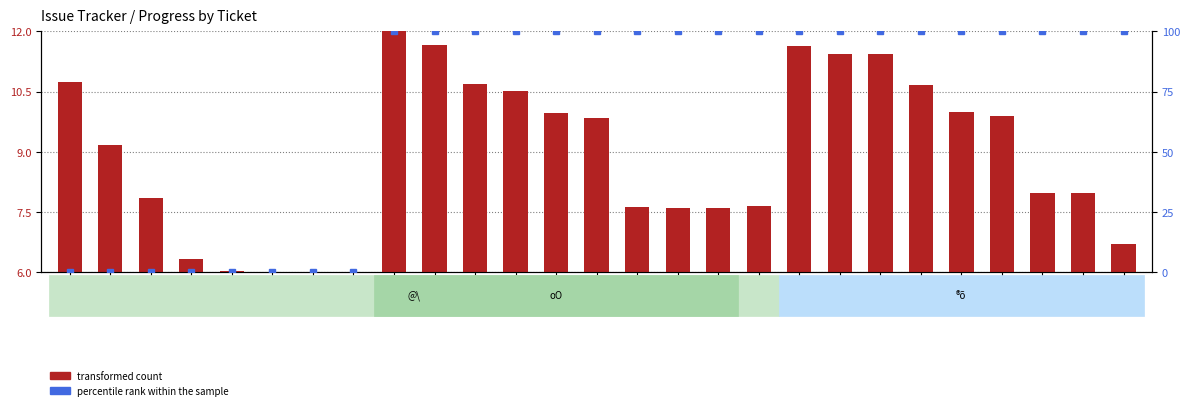

Is the value of percentile rank within the sample at 3268 greater than the value of transformed count at 3268?

No